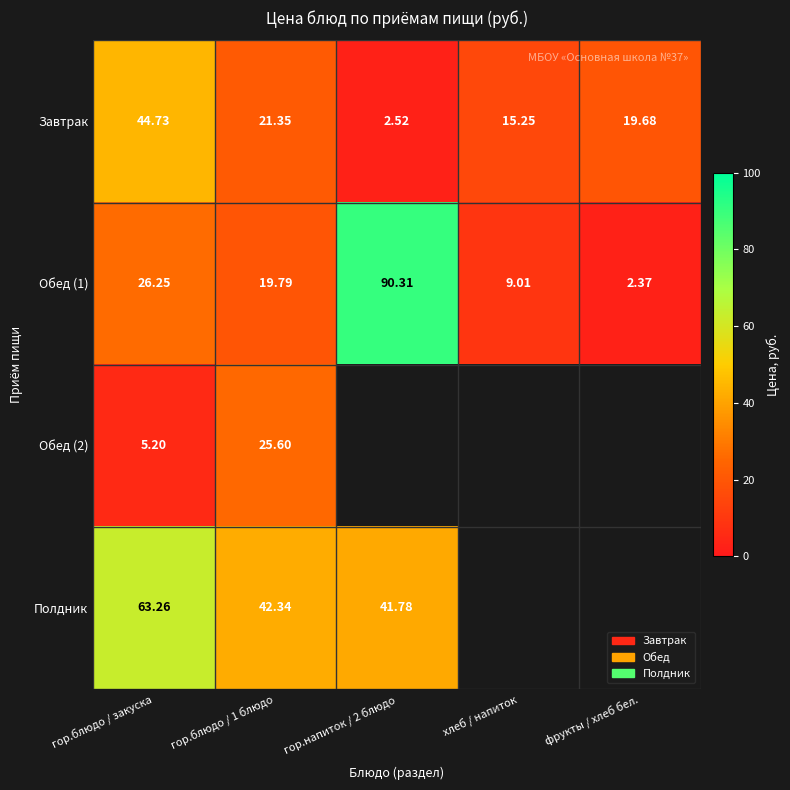

Is the value of Обед (1) at гор.блюдо / 1 блюдо greater than the value of Завтрак at фрукты / хлеб бел.?

Yes